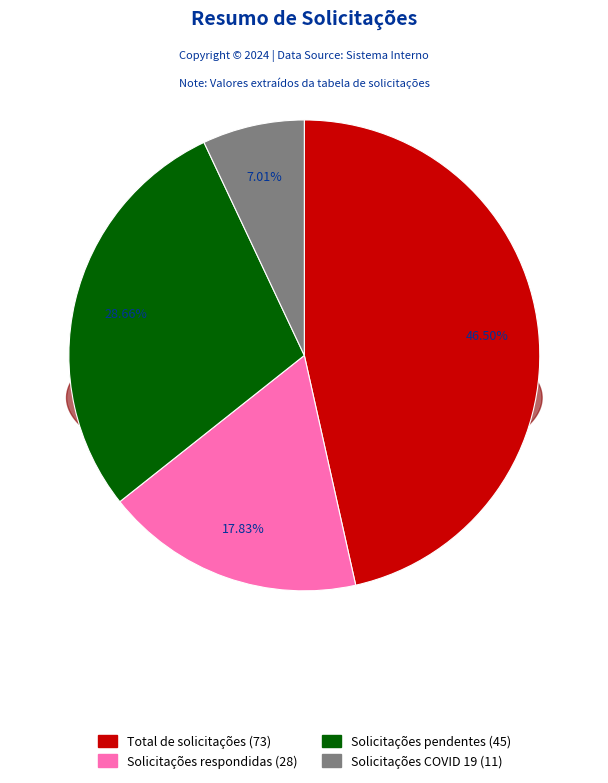

Which category has the smallest portion of the pie?

Solicitações COVID 19